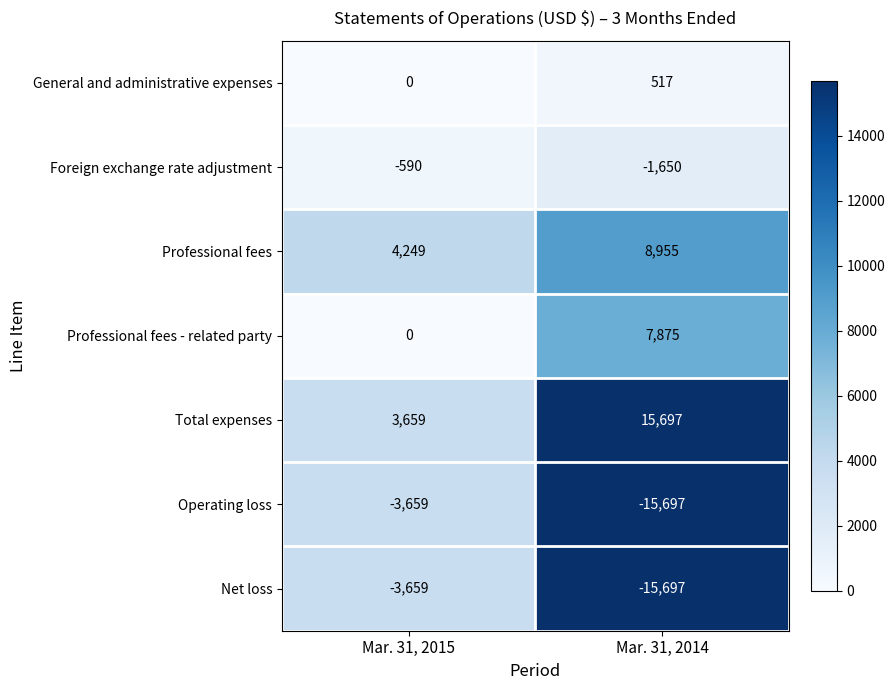

What is the average value of the Operating loss series?

-9678